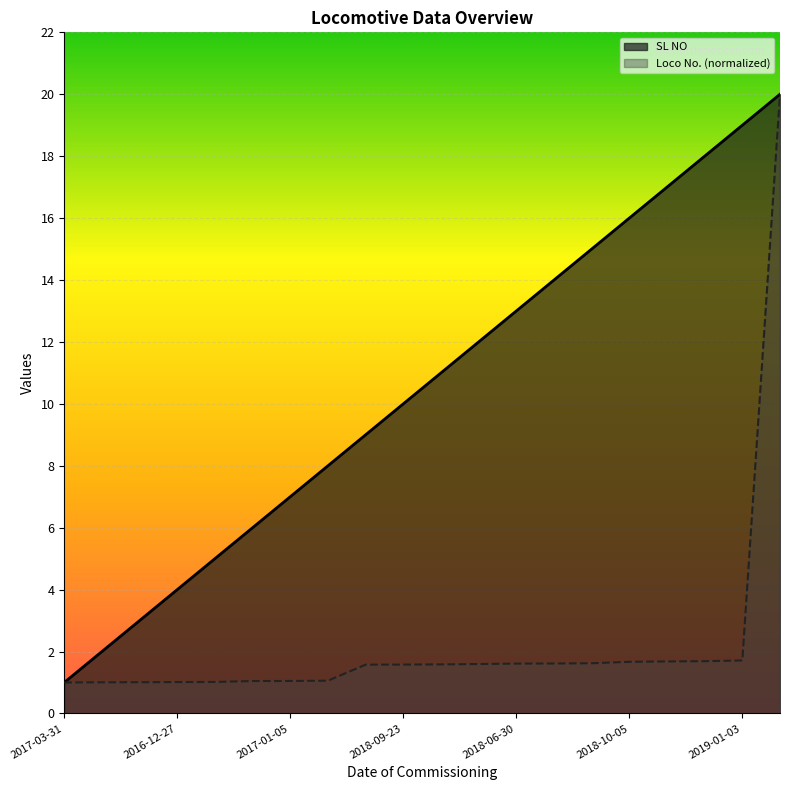

True or false: Loco No. and SL NO intersect in this chart.

False